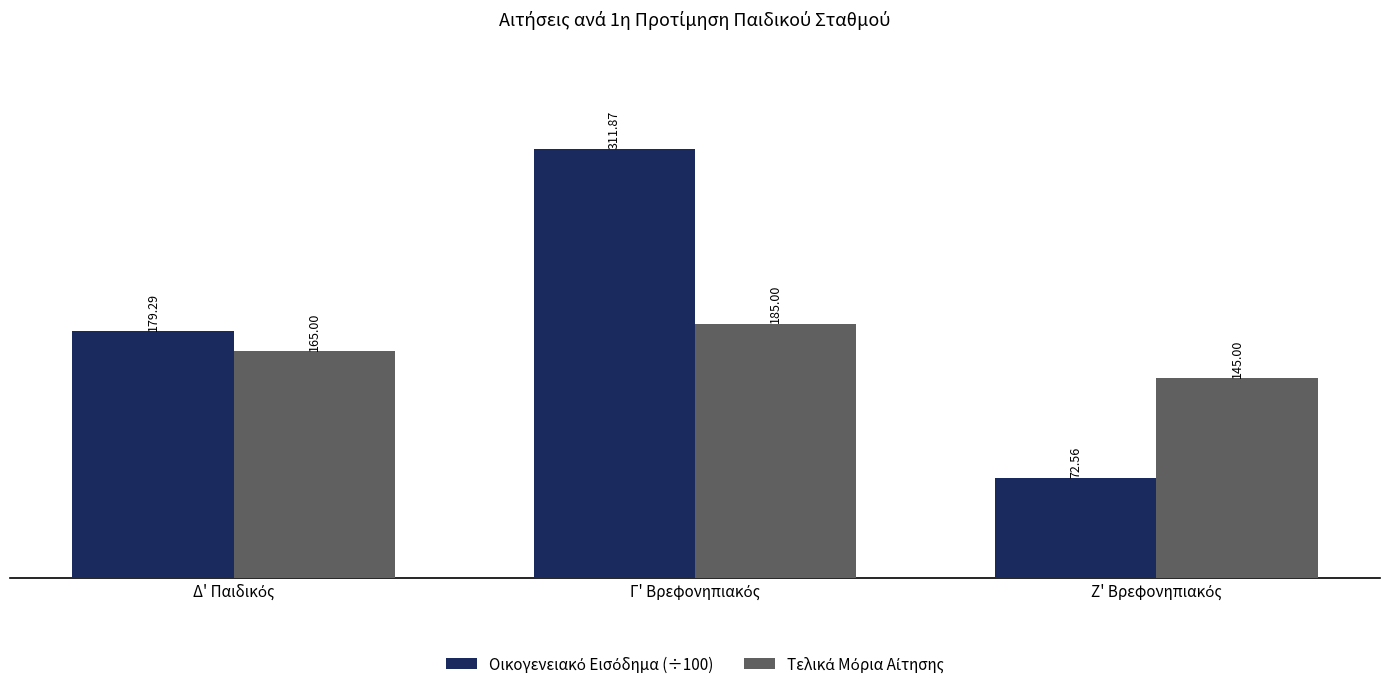

Does the chart contain stacked bars?

No